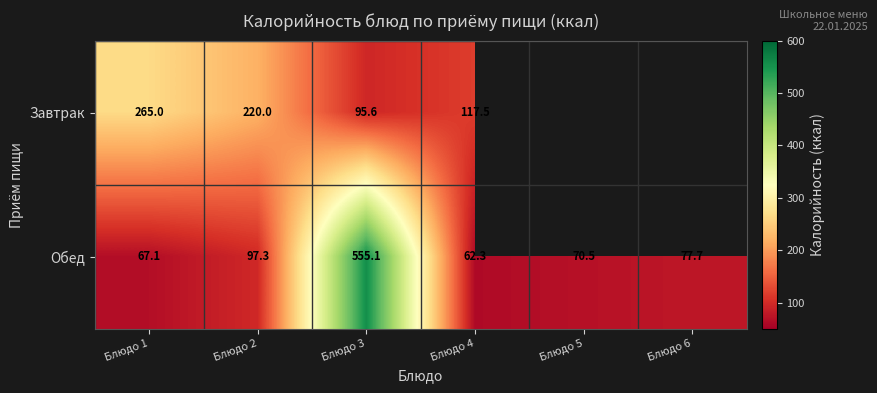

Where does the Обед series first go above 77?

Блюдо 2